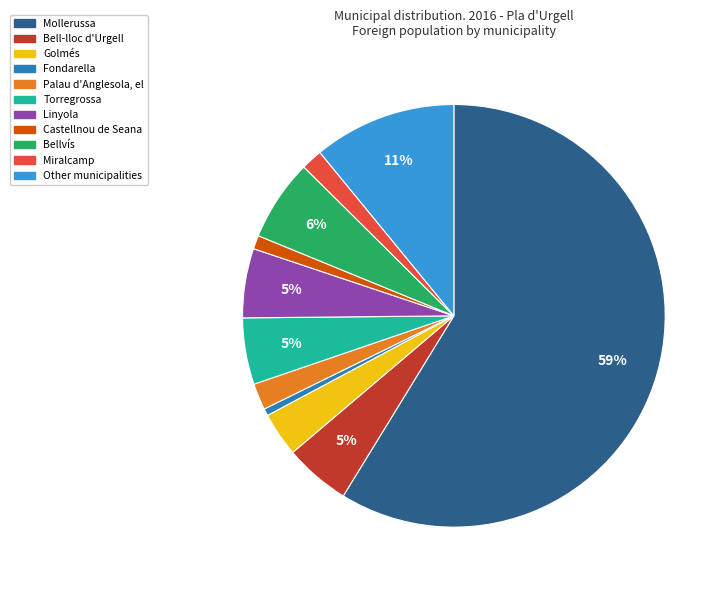

Do Mollerussa and Torregrossa together represent more than half of the pie?

Yes